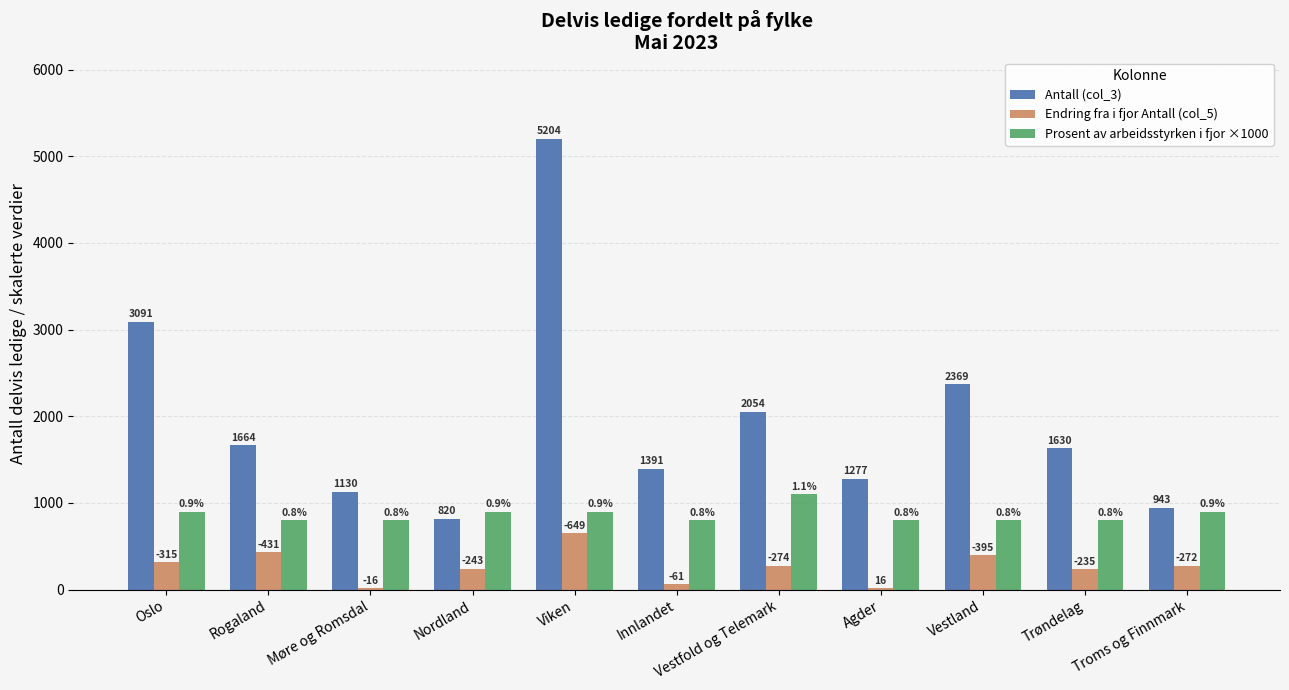

What are all the series names shown in the legend?

Antall (col_3), Endring fra i fjor Antall (col_5), Prosent av arbeidsstyrken i fjor ×1000